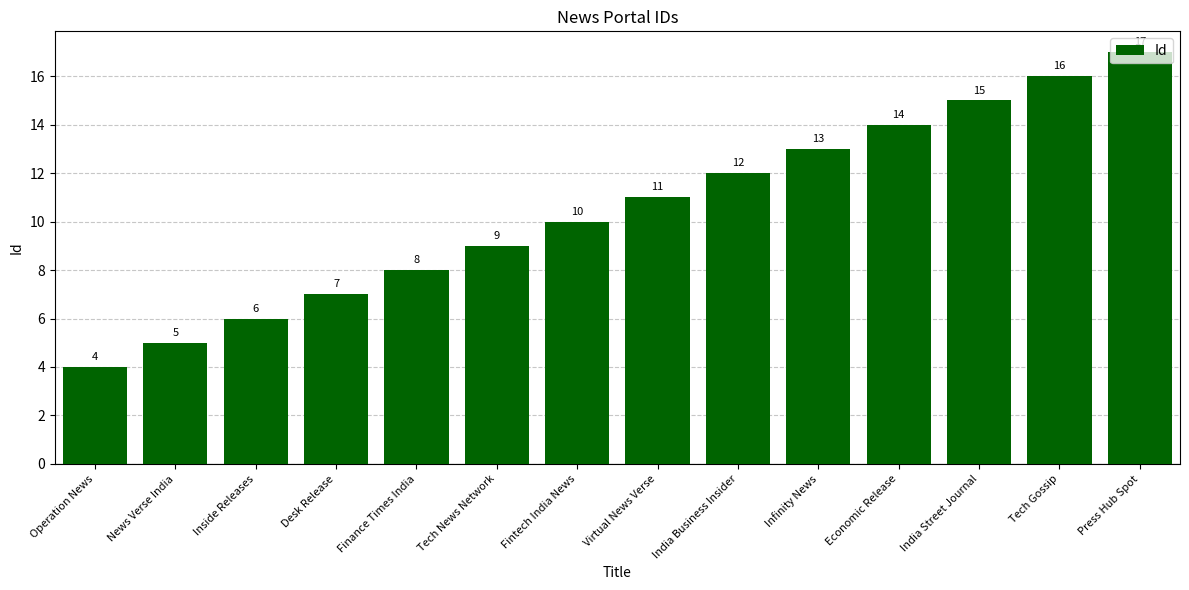

What is the difference between the values at India Business Insider and Virtual News Verse?

1